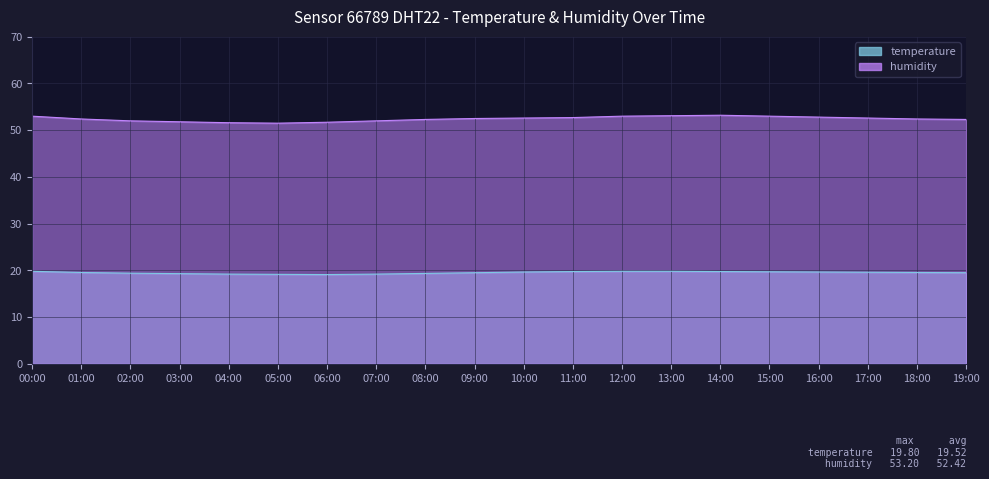

True or false: temperature has more than 0 interior local peaks.

False